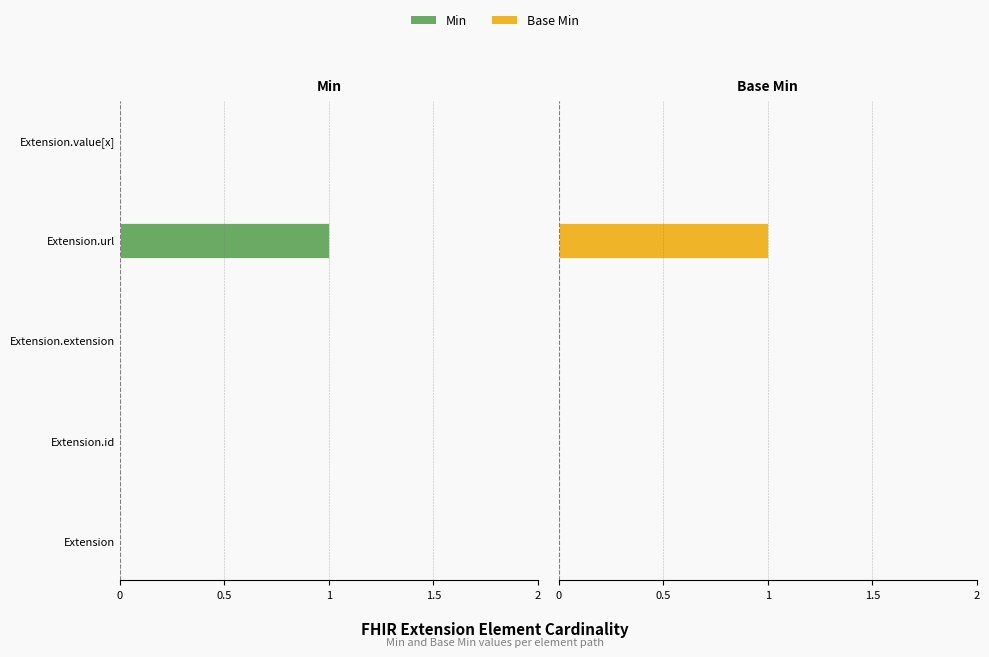

What position from the left is Extension.value[x]?

5